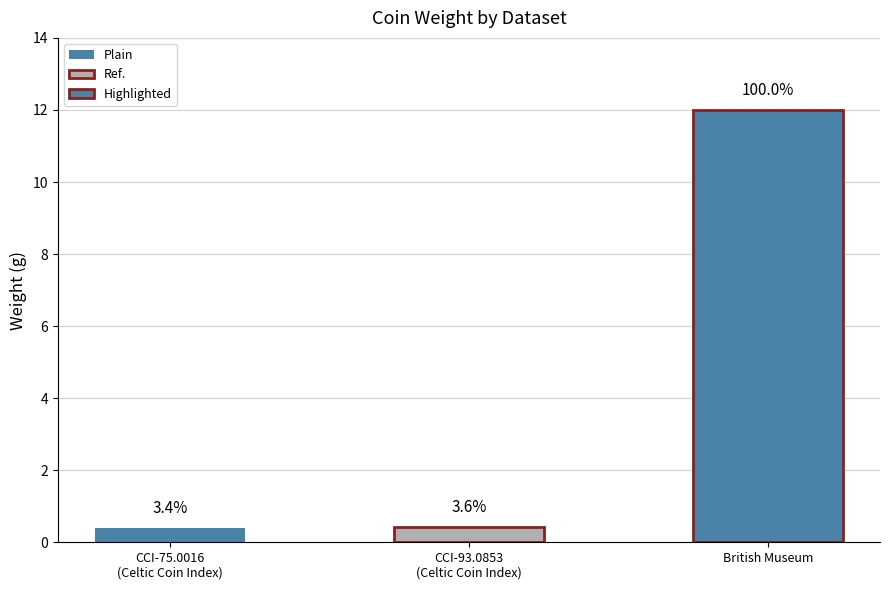

Rank the categories by value from highest to lowest.

British Museum, Celtic Coin Index (CCI-93.0853), Celtic Coin Index (CCI-75.0016)